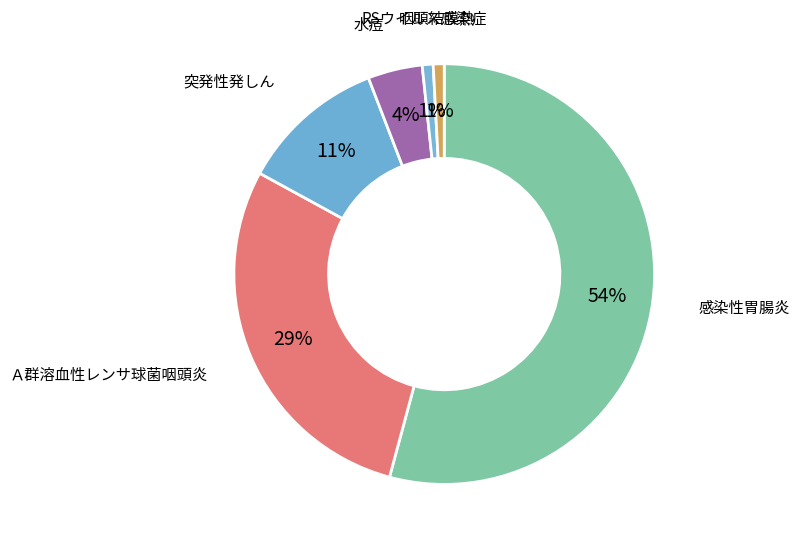

Is there a majority slice in this chart?

Yes